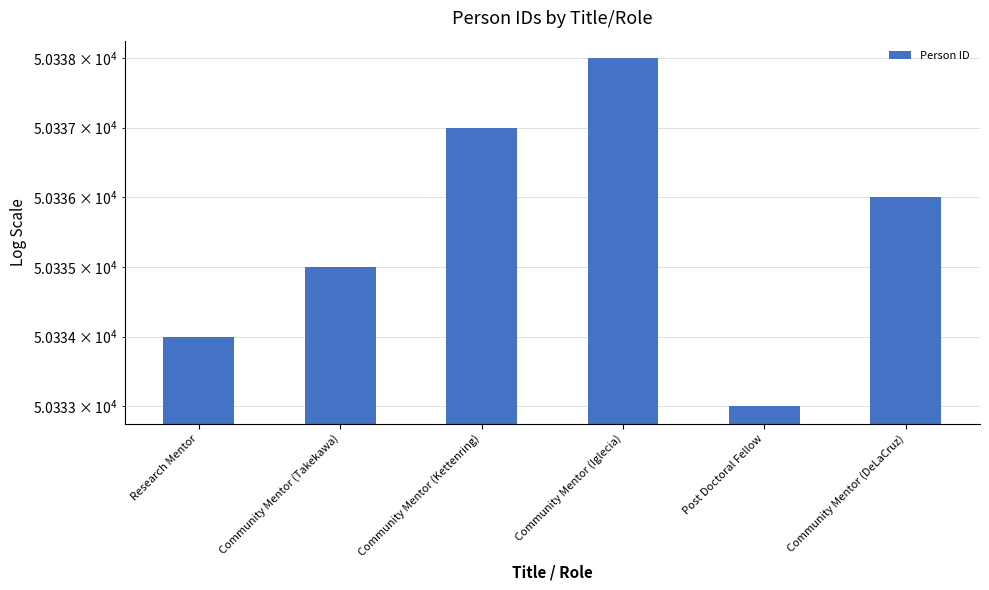

Which category has the highest value across all series?

Community Mentor (Iglecia)